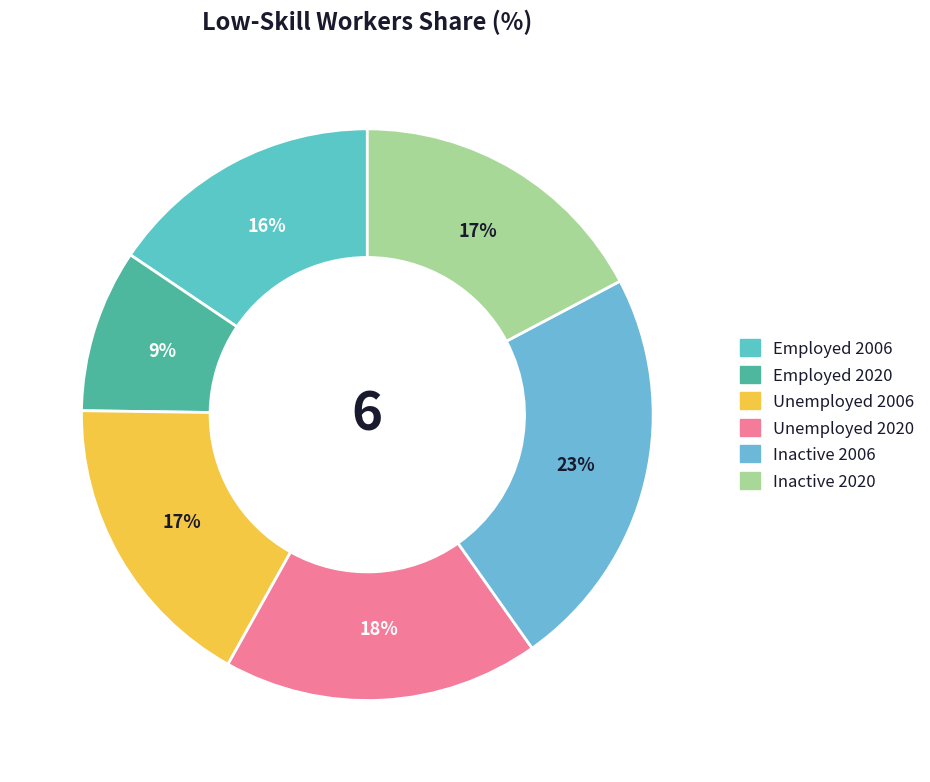

Rank the categories by value from highest to lowest.

Inactive 2006, Unemployed 2020, Inactive 2020, Unemployed 2006, Employed 2006, Employed 2020